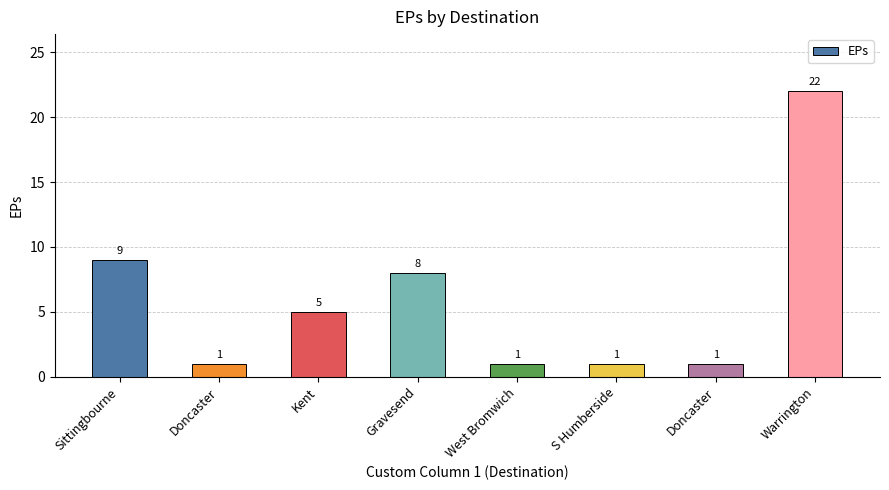

How many categories are shown in the chart?

8